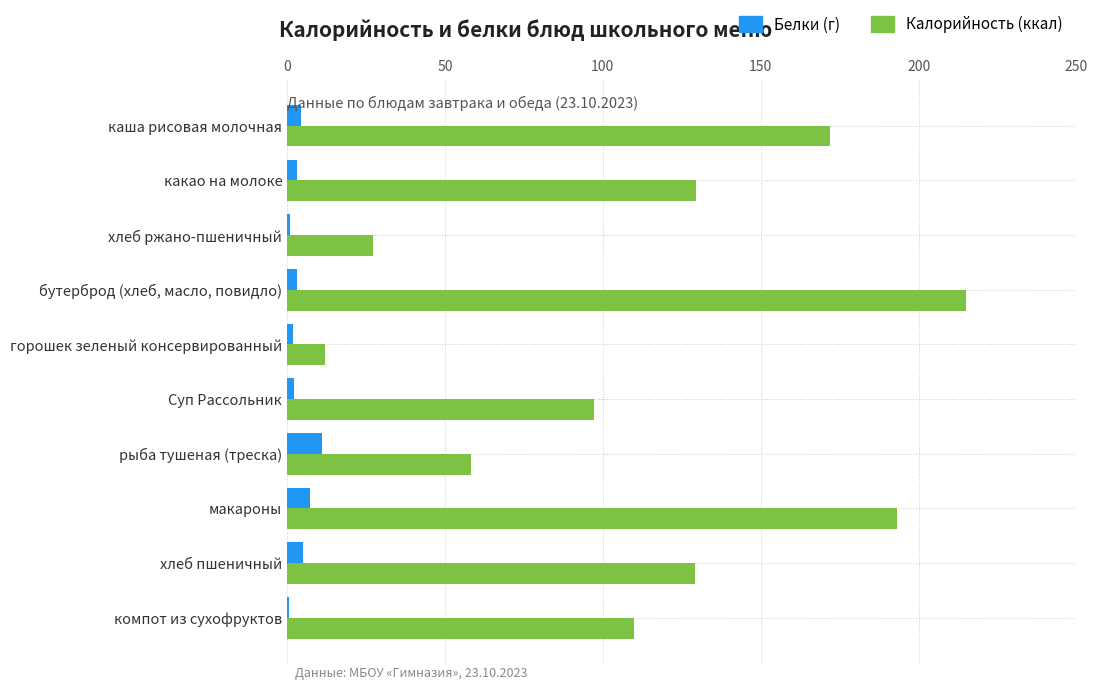

The value of Белки (г) at рыба тушеная (треска) is 19.1. True or false?

False